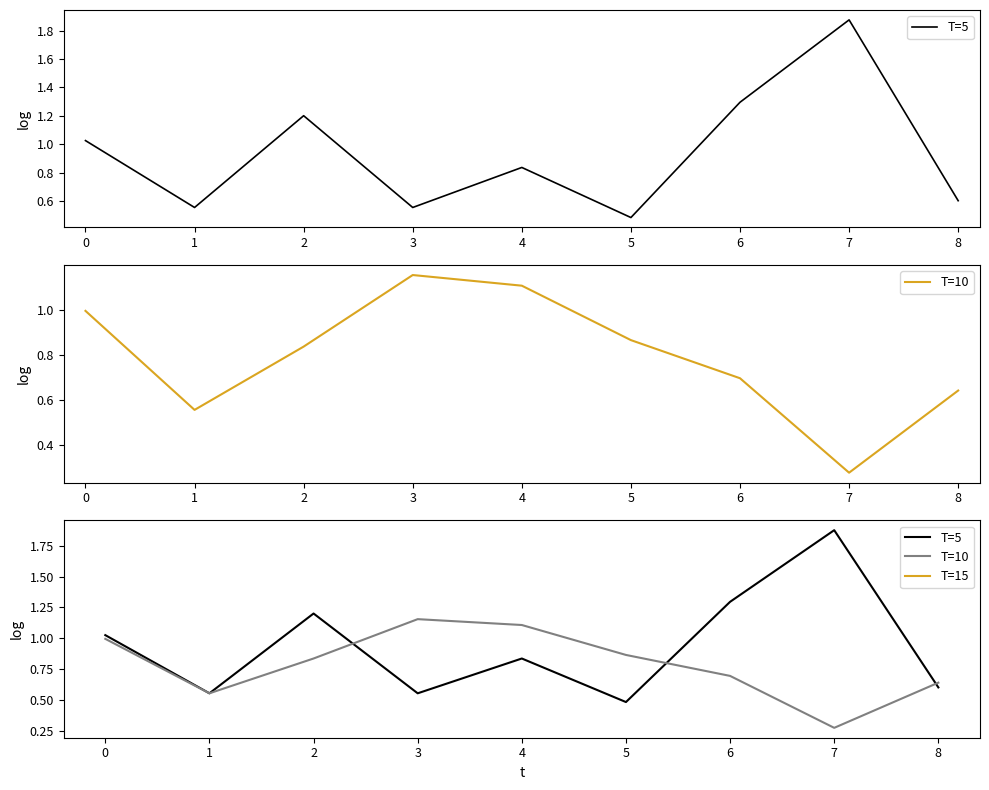

What is the minimum value shown in the chart?

0.3